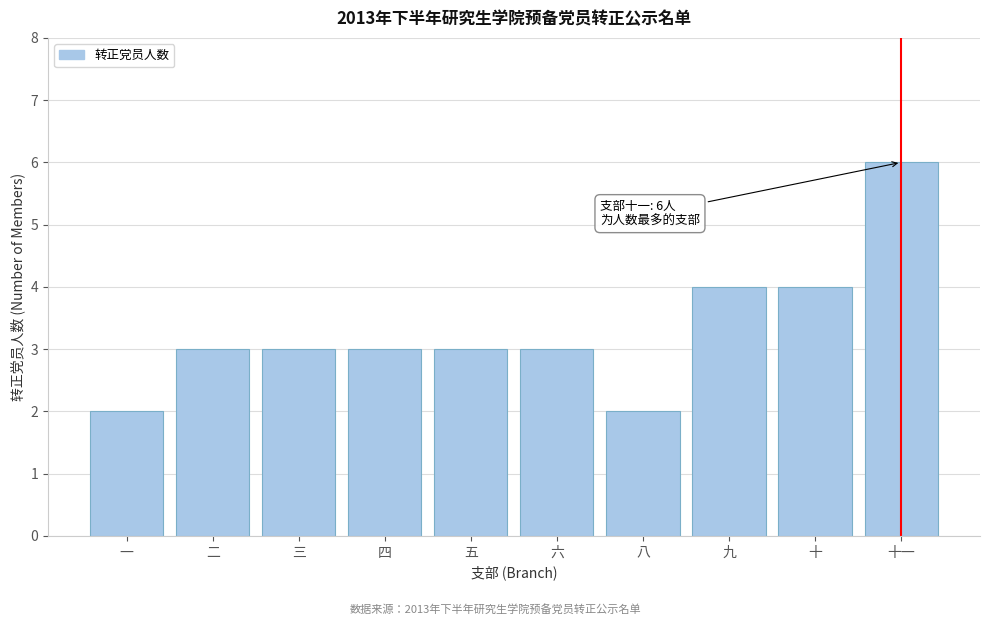

Reading left to right, list all the values displayed in this chart.

一=2	二=3	三=3	四=3	五=3	六=3	八=2	九=4	十=4	十一=6